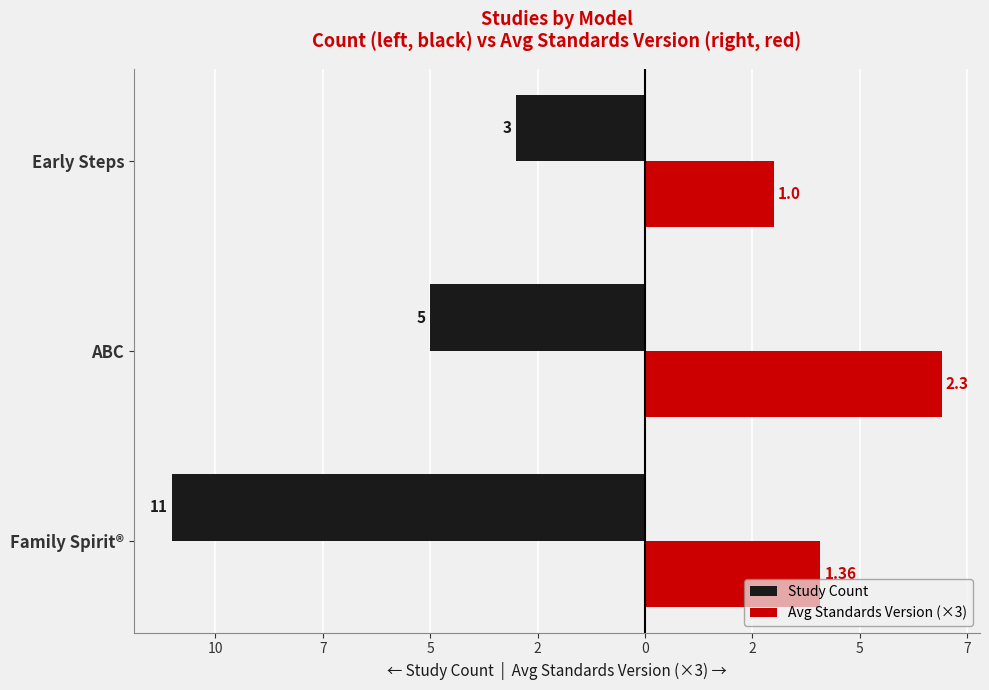

What are all the series names shown in the legend?

Study Count, Avg Standards Version (×3)